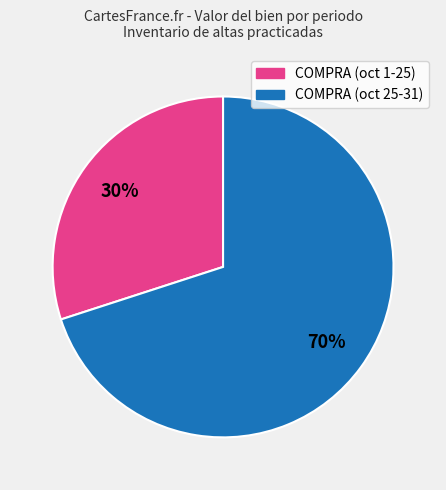

To the nearest percent, what is the average slice percentage?

50%